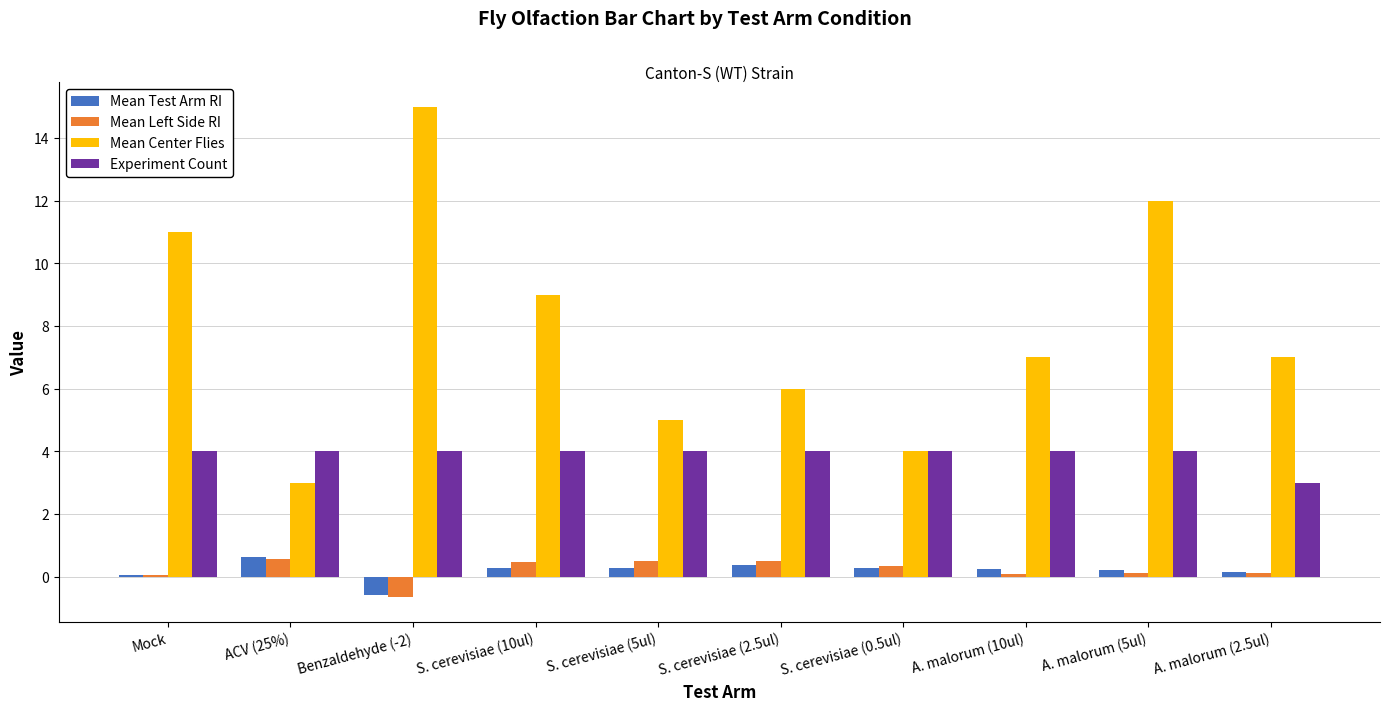

What is the difference between the second highest and minimum values in the Mean Test Arm RI series?

1.0